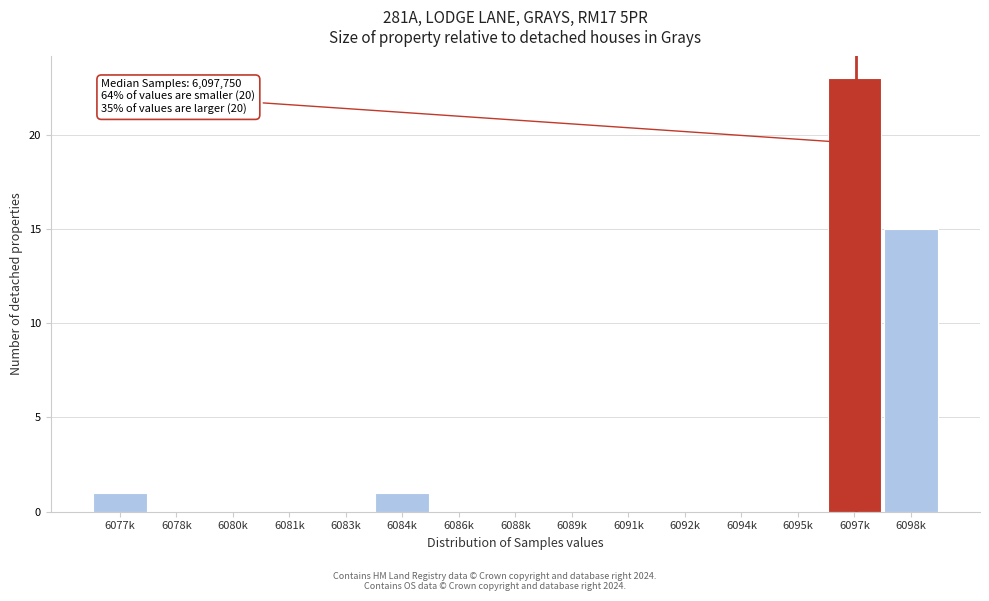

Reading left to right, extract all data points from this chart.

6077k=1	6078k=0	6080k=0	6081k=0	6083k=0	6084k=1	6086k=0	6088k=0	6089k=0	6091k=0	6092k=0	6094k=0	6095k=0	6097k=23	6098k=15